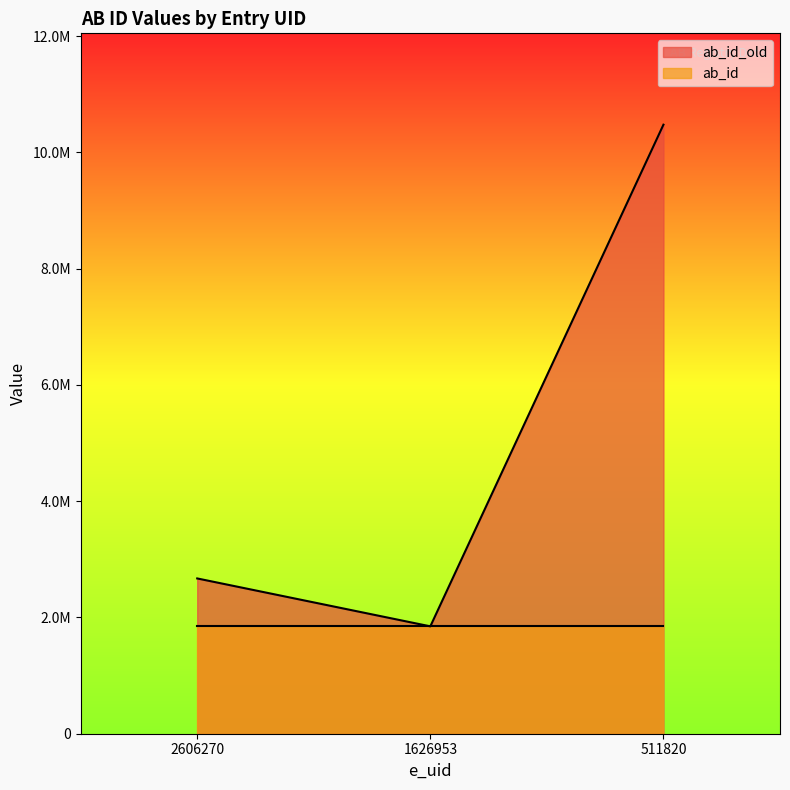

What is the difference between the maximum and second lowest values?

7804480